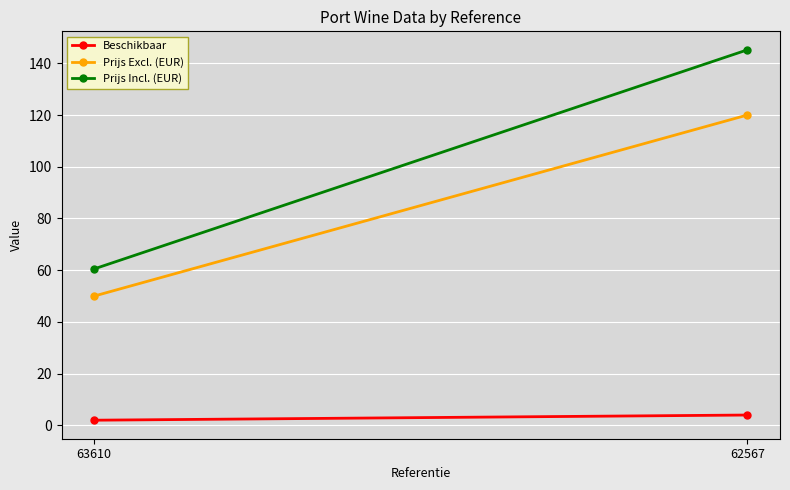

Read the Beschikbaar value at 63610.

2.0